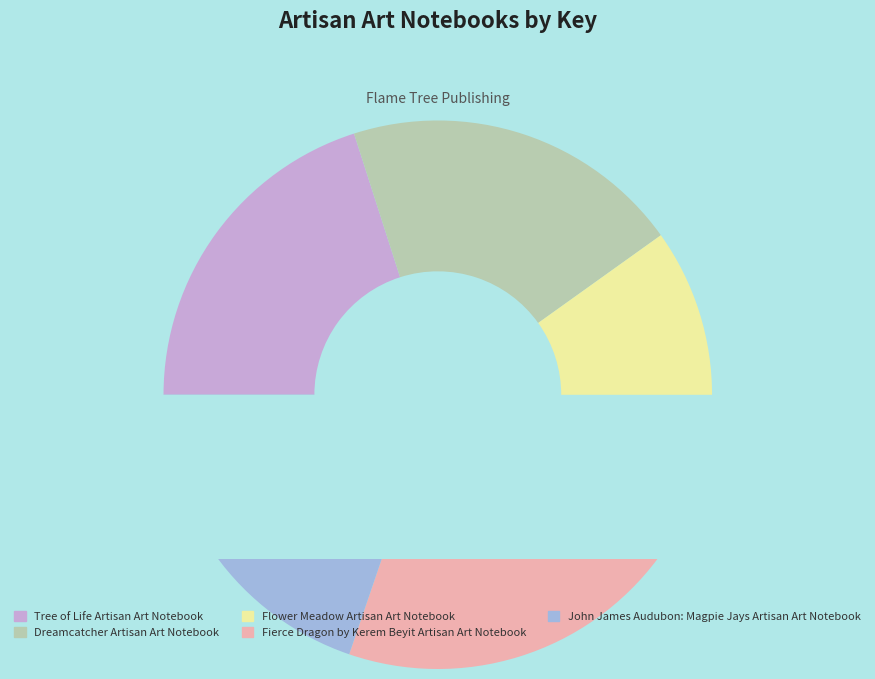

What is the ratio of the value at Fierce Dragon by Kerem Beyit Artisan Art Notebook to the value at Dreamcatcher Artisan Art Notebook?

1.0